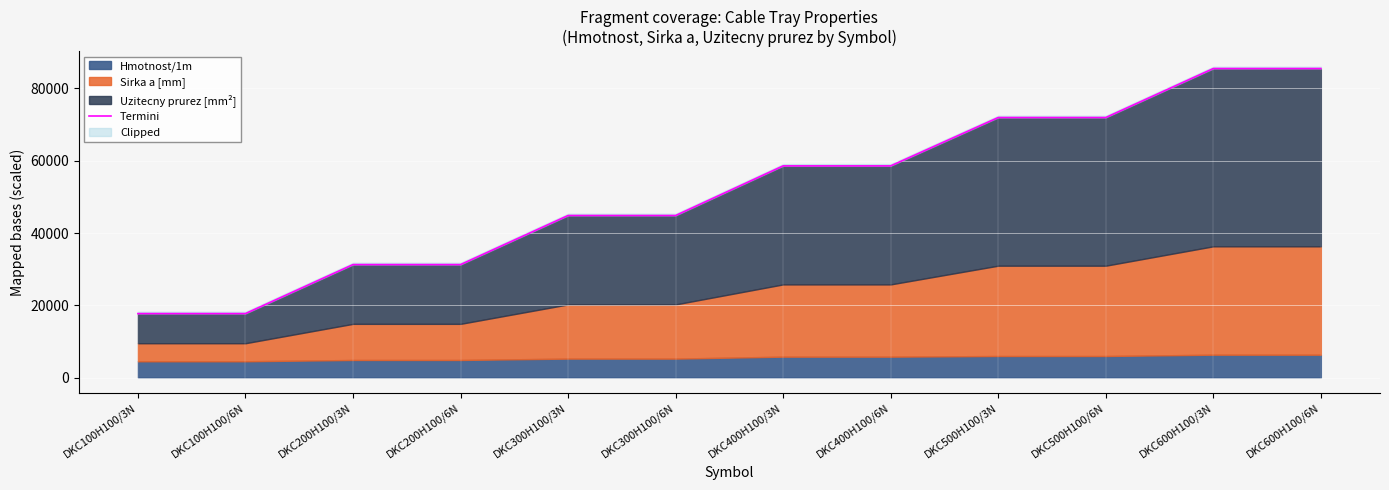

True or false: the data shows 58580 at DKC400H100/3N.

True